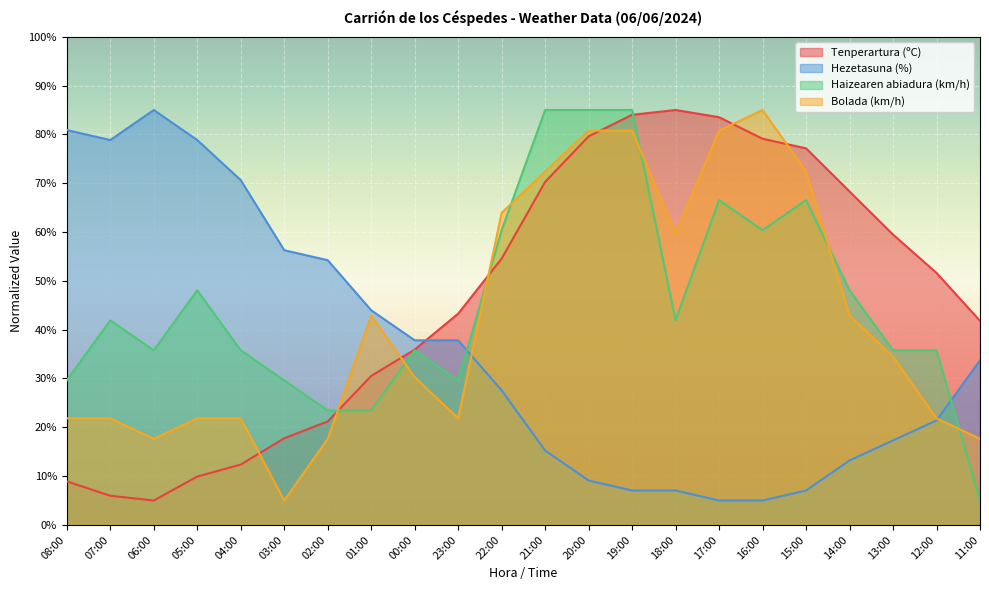

How many times do Tenperartura (ºC) and Bolada (km/h) cross each other?

7